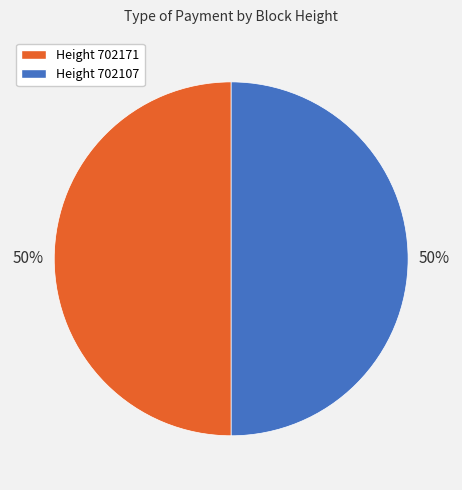

To the nearest percent, what is the average slice percentage?

50%